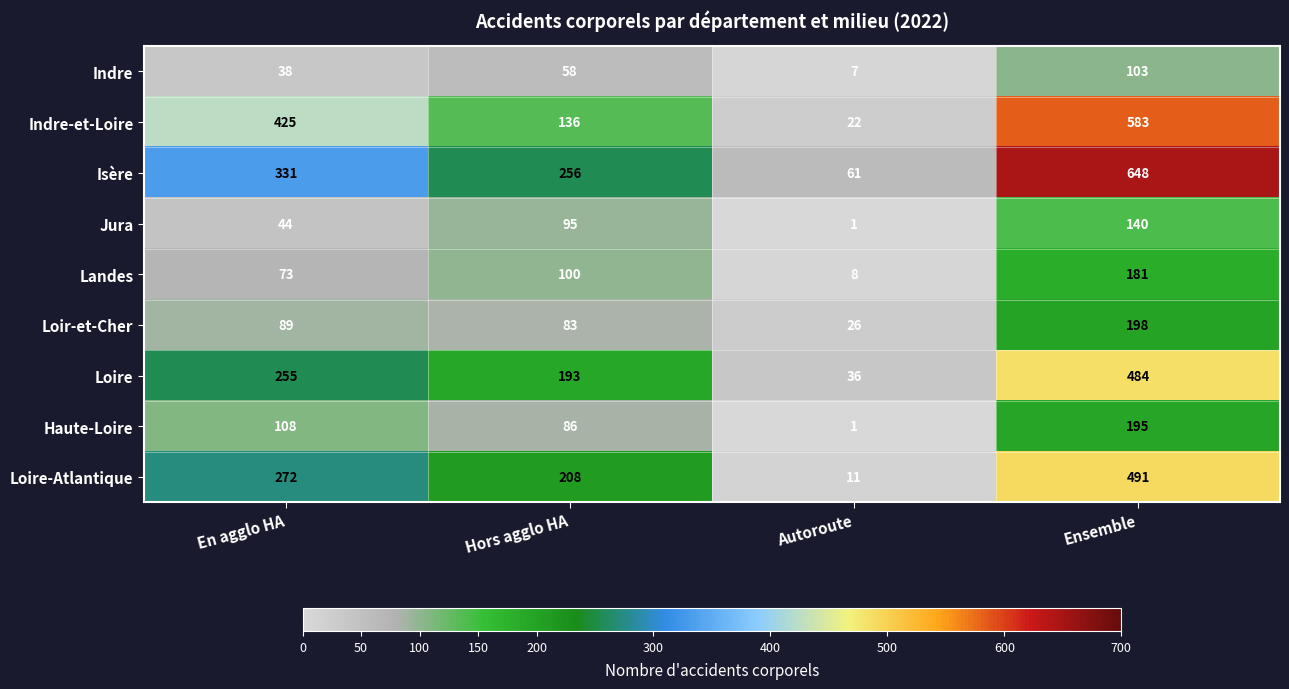

What is the sum of all Indre-et-Loire values?

1166